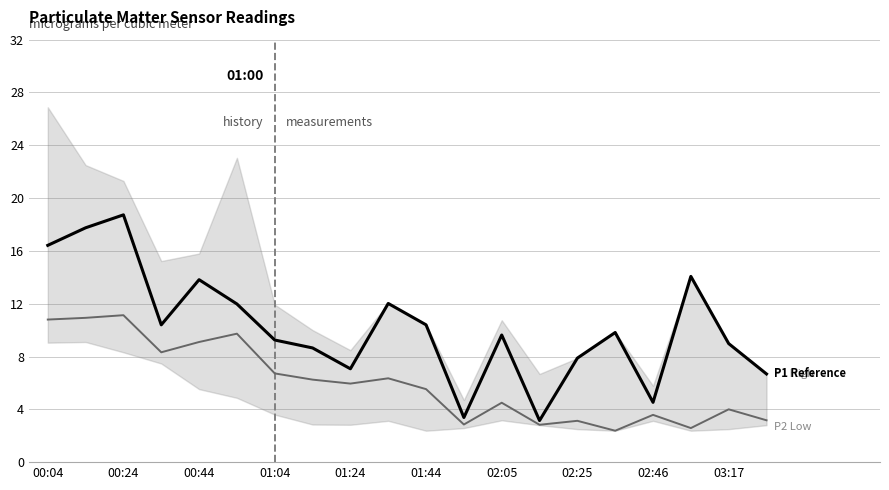

Is it true that P1 (Reference) equals 4.5 at 02:46?

True